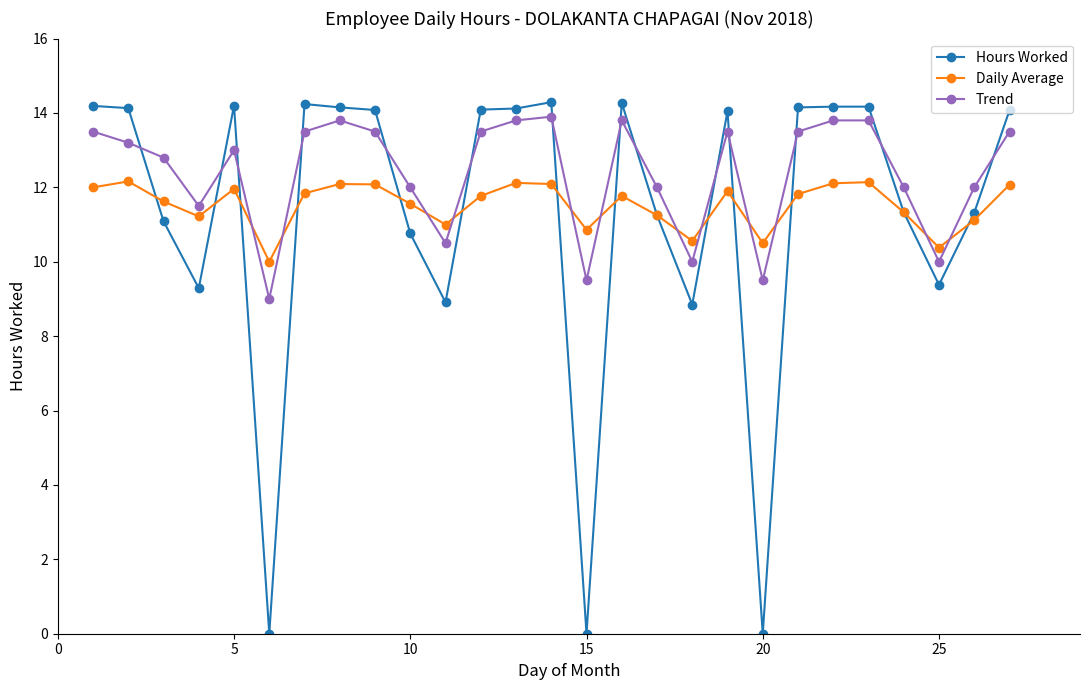

What are all the series names shown in the legend?

Hours Worked, Daily Average, Trend